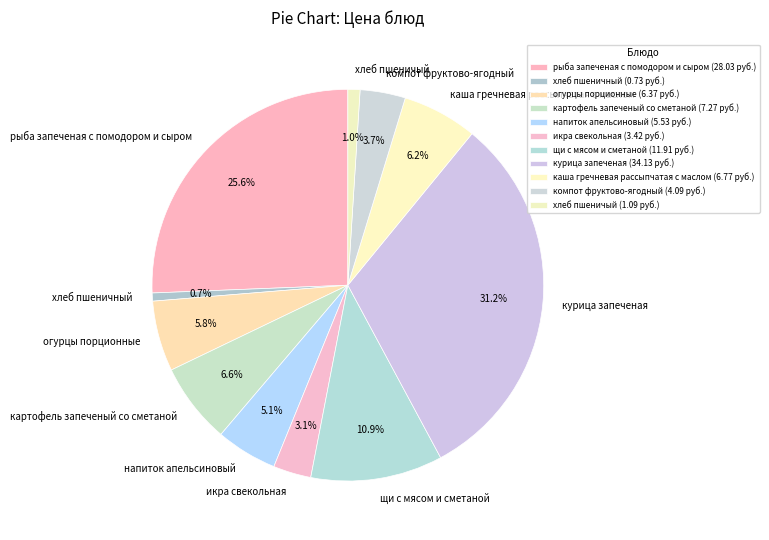

What is the ratio of the value at хлеб пшеничный to the value at икра свекольная?

0.2